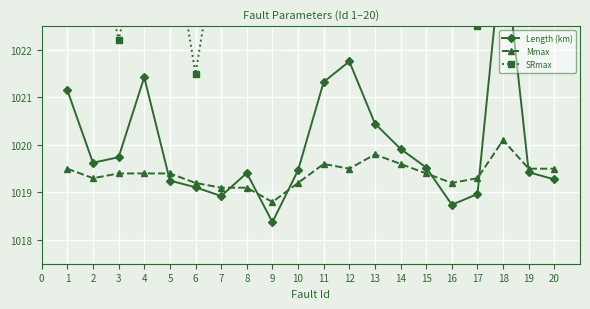

What is the minimum value shown in the chart?

1018.4